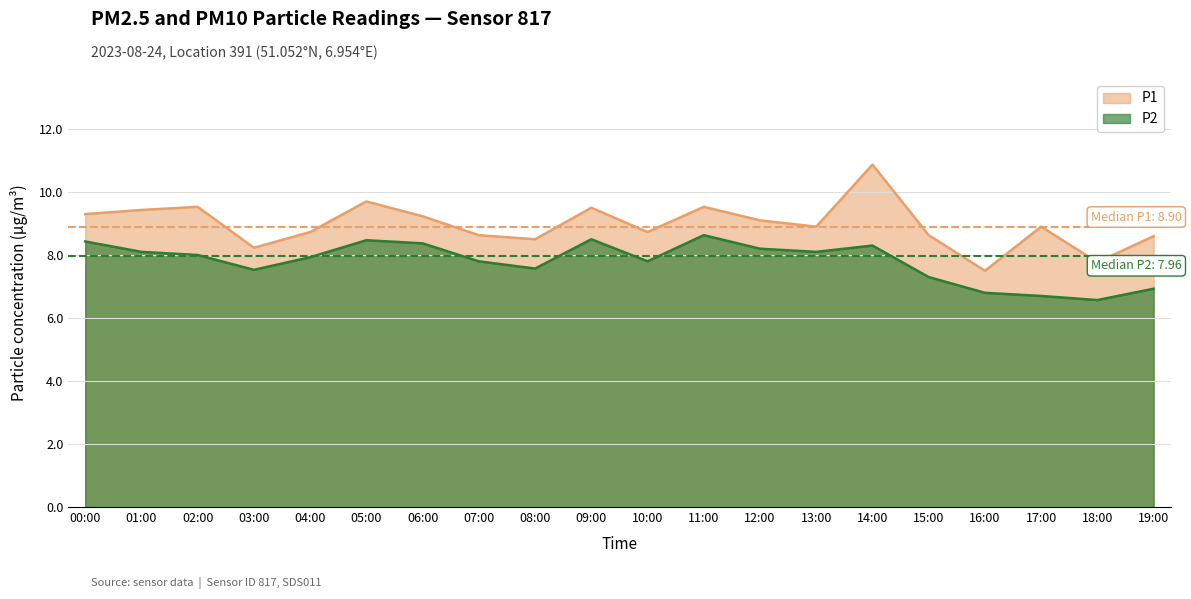

What value does the P2 series have at 03:00?

7.5